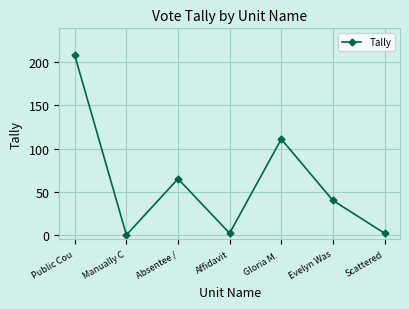

Which label corresponds to the smallest value in the chart?

Manually C